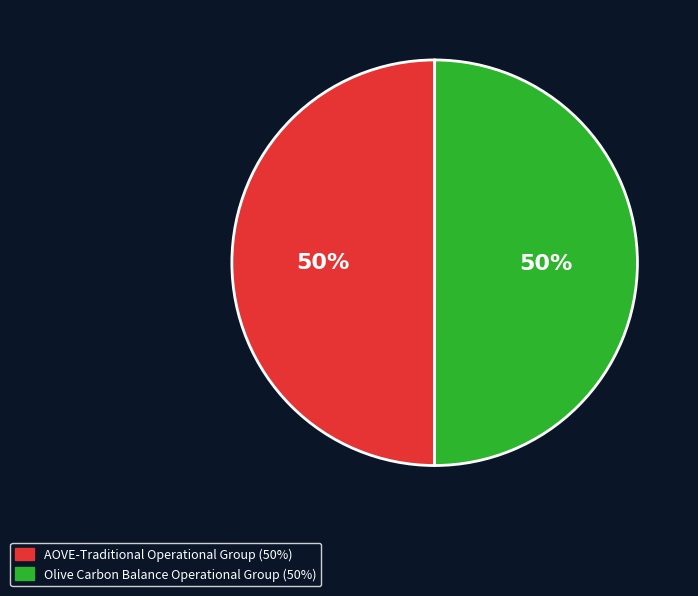

To the nearest percent, what is the combined percentage of Olive Carbon Balance Operational Group and AOVE-Traditional Operational Group?

100%